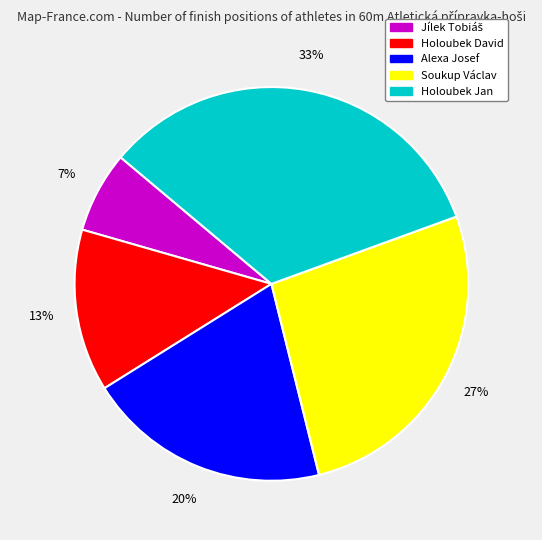

To the nearest percent, what is the difference between the Holoubek Jan and Alexa Josef slice percentages?

13%